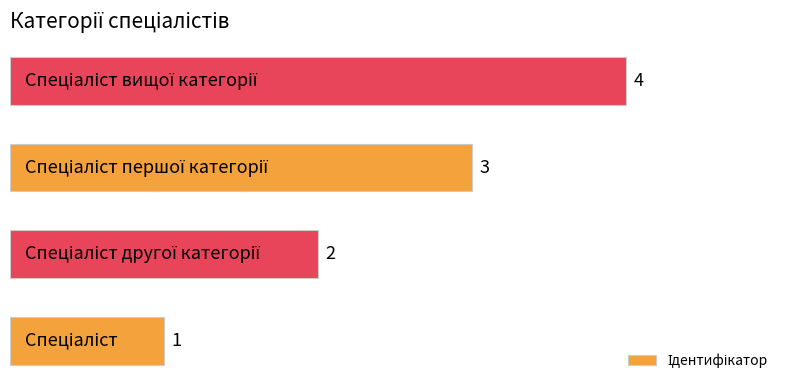

Are the bars grouped side by side (vs. stacked)?

No